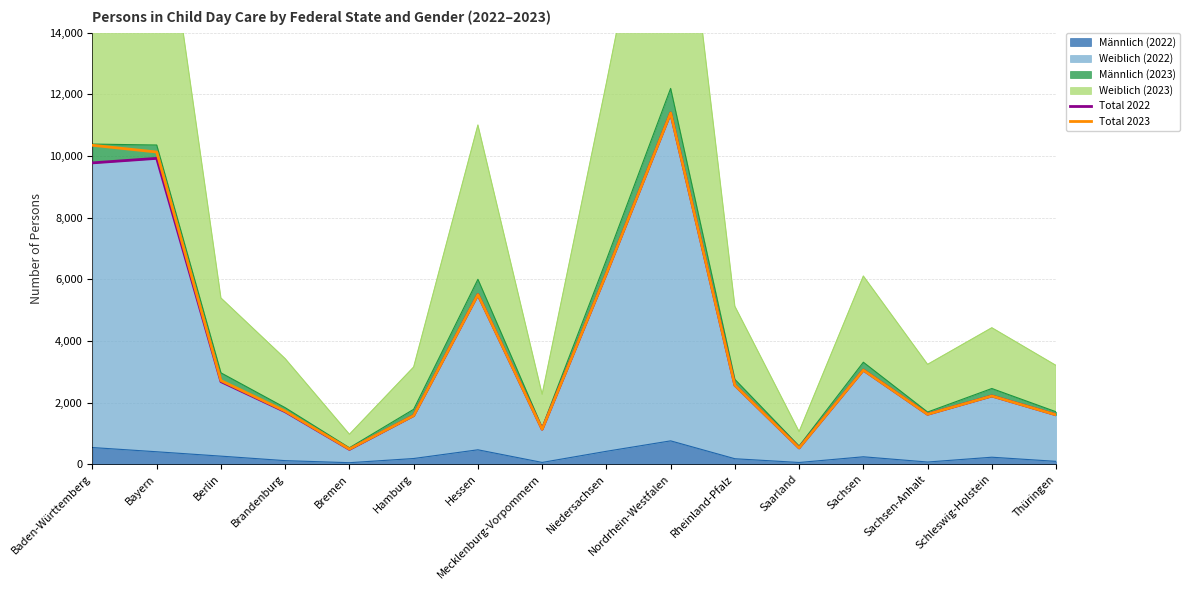

List the labels in order of Total 2023 value, smallest first.

Bremen, Saarland, Mecklenburg-Vorpommern, Hamburg, Thüringen, Sachsen-Anhalt, Brandenburg, Schleswig-Holstein, Rheinland-Pfalz, Berlin, Sachsen, Hessen, Niedersachsen, Bayern, Baden-Württemberg, Nordrhein-Westfalen